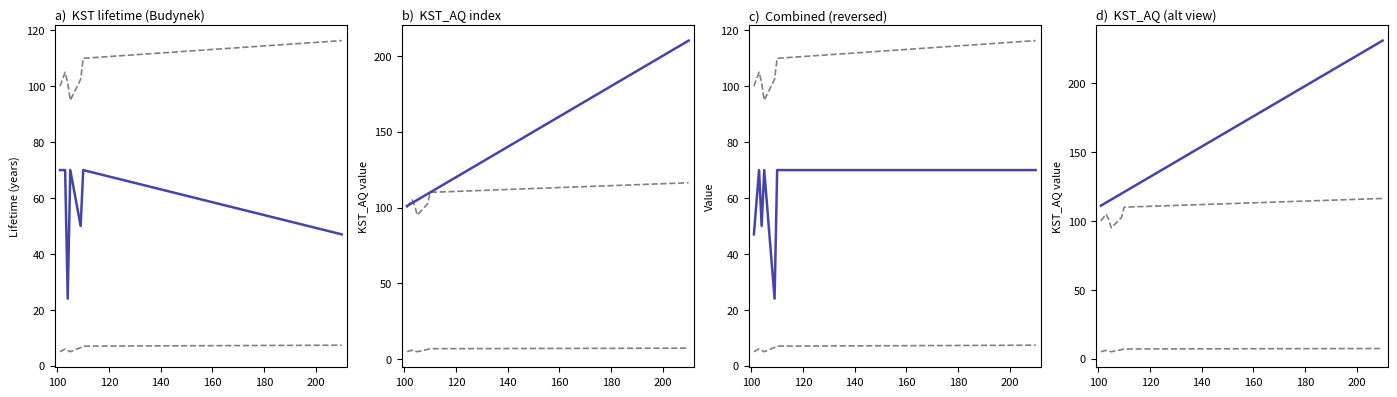

Rank the series by their maximum value, from highest to lowest.

estimate, upper bound, lower bound